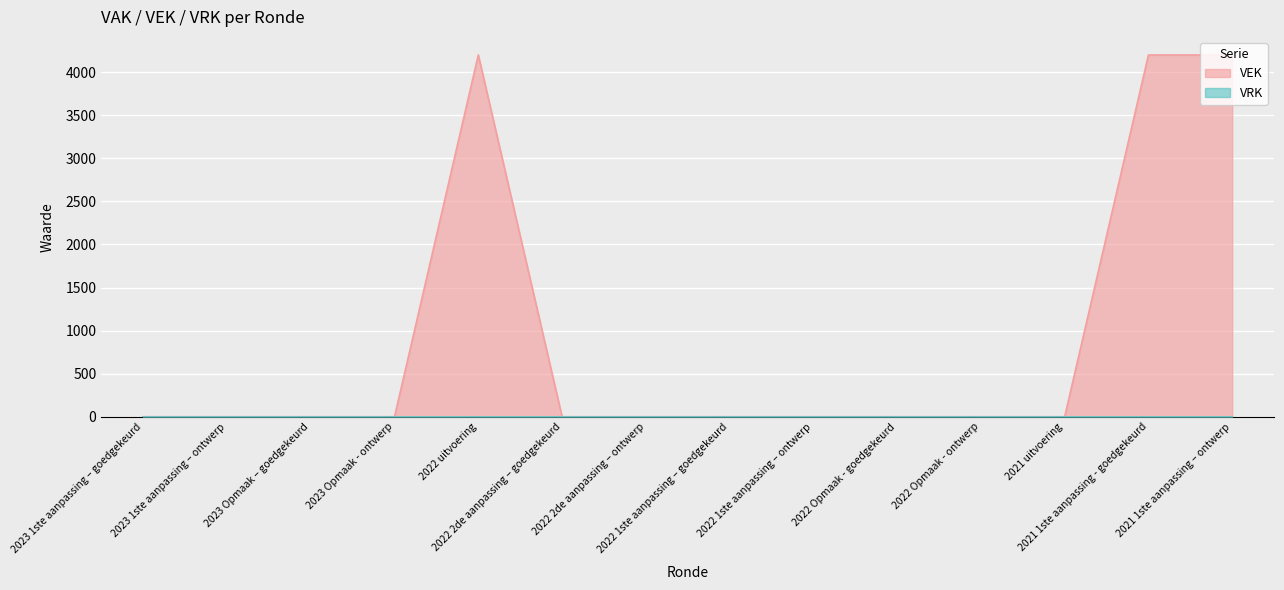

What is the label of the 1st point from the left?

2023 1ste aanpassing – goedgekeurd